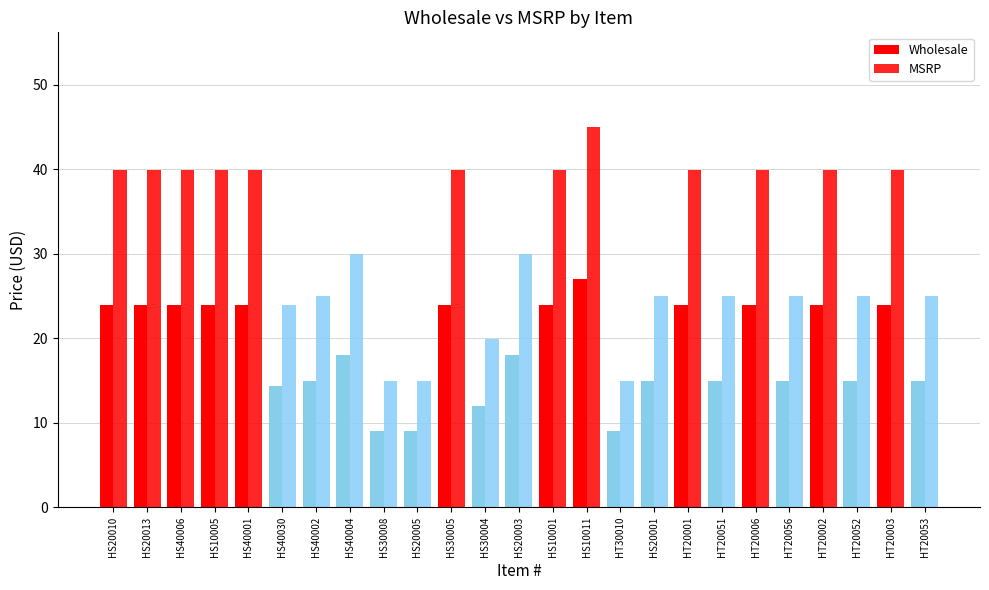

What is the maximum value shown in the chart?

45.0